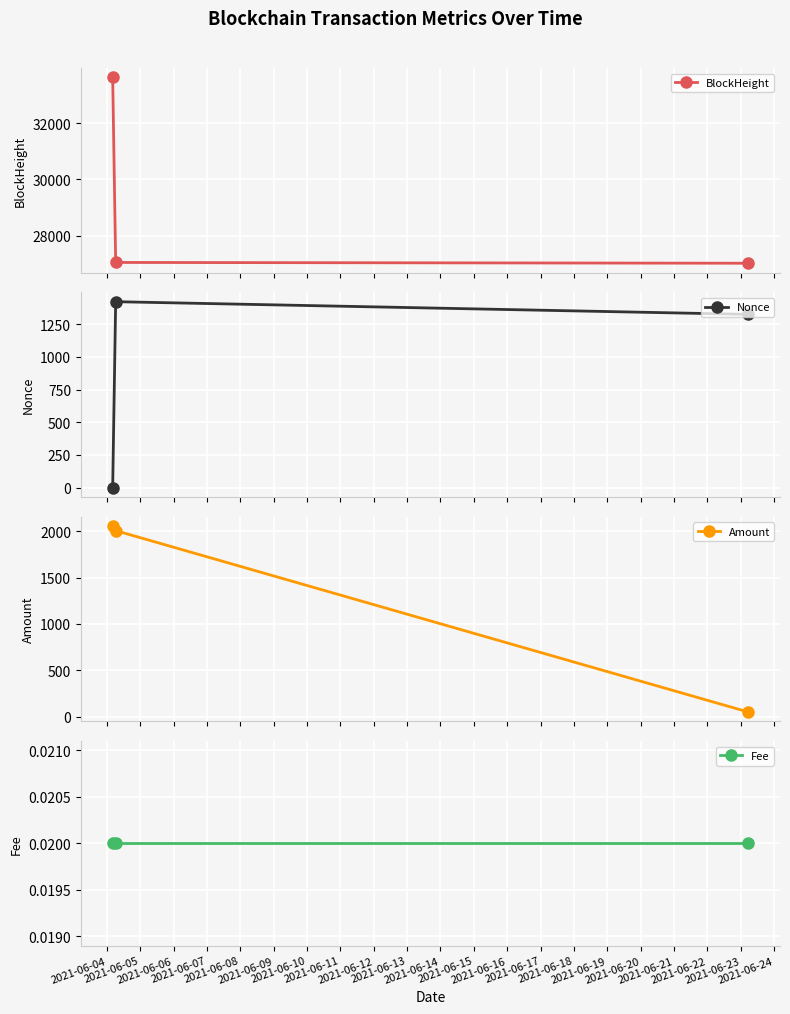

What is the maximum value for BlockHeight?

33624